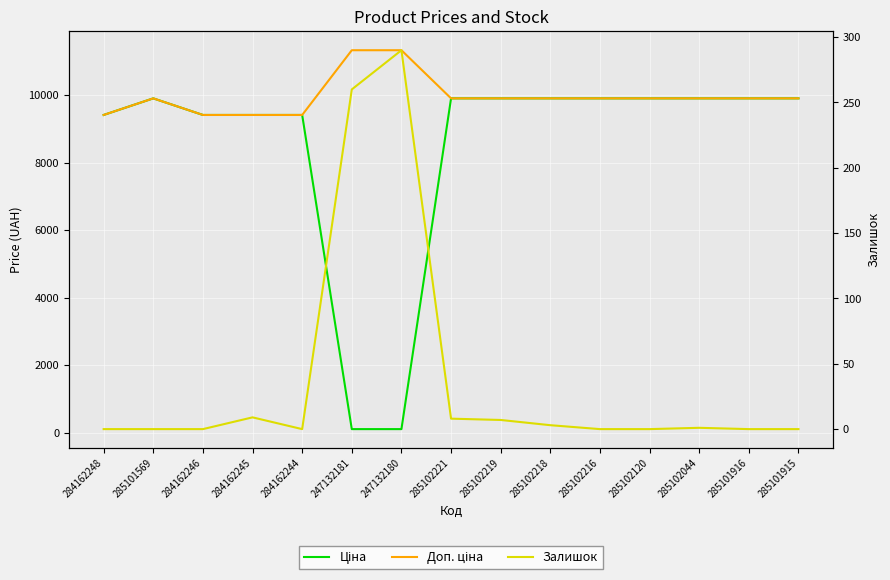

Which has a higher value, 285101916 or 247132181?

285101916